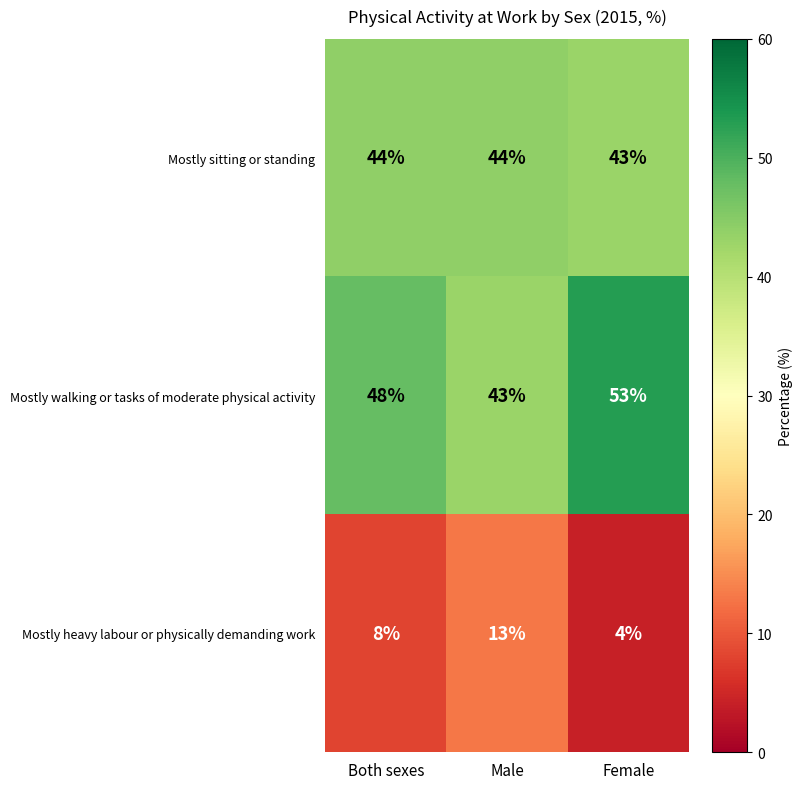

What is the sum of the Mostly walking or tasks of moderate physical activity values at Male and Both sexes?

91